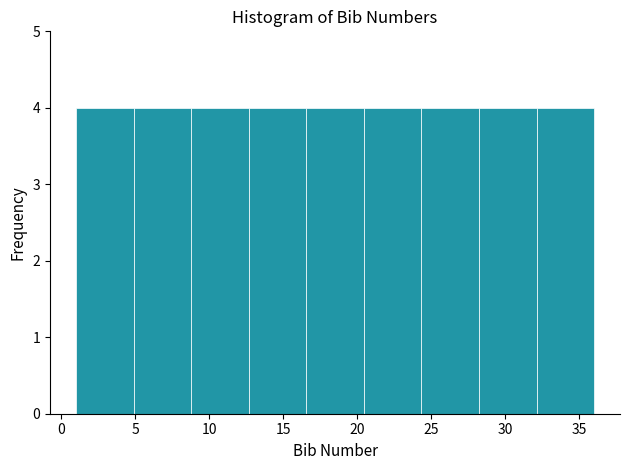

Reading left to right, transcribe this chart: for each bar, give the range it covers on the x-axis and its height. Neither the bar edges nor the heights are printed on the chart, so give them approximately, as read against the axes.

1.0 to 5.0: 4
5.0 to 9.0: 4
9.0 to 12.5: 4
12.5 to 16.5: 4
16.5 to 20.5: 4
20.5 to 24.5: 4
24.5 to 28.0: 4
28.0 to 32.0: 4
32.0 to 36.0: 4